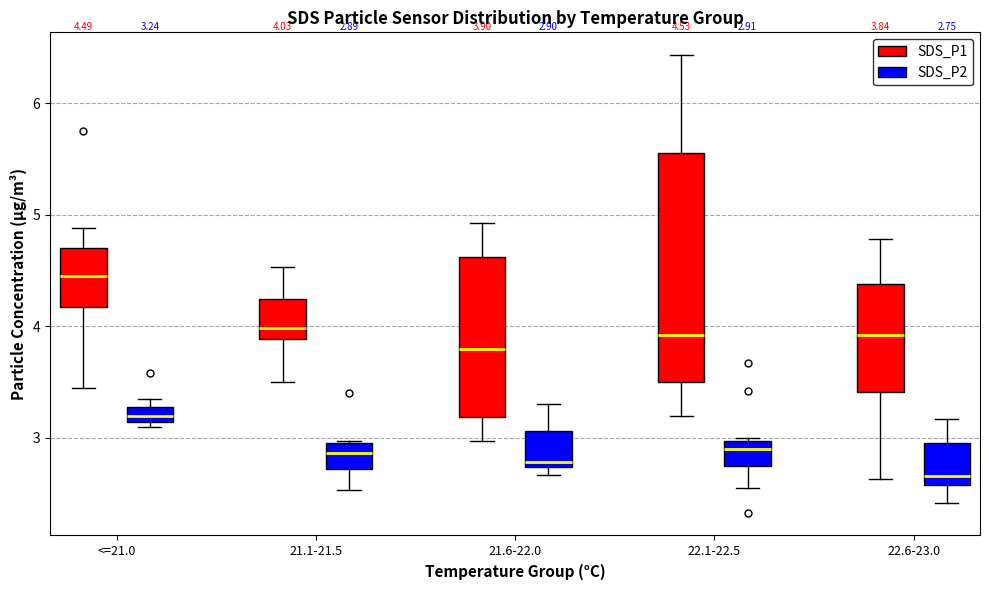

Which box's median line is the lowest?

22.6-23.0 (SDS_P2)